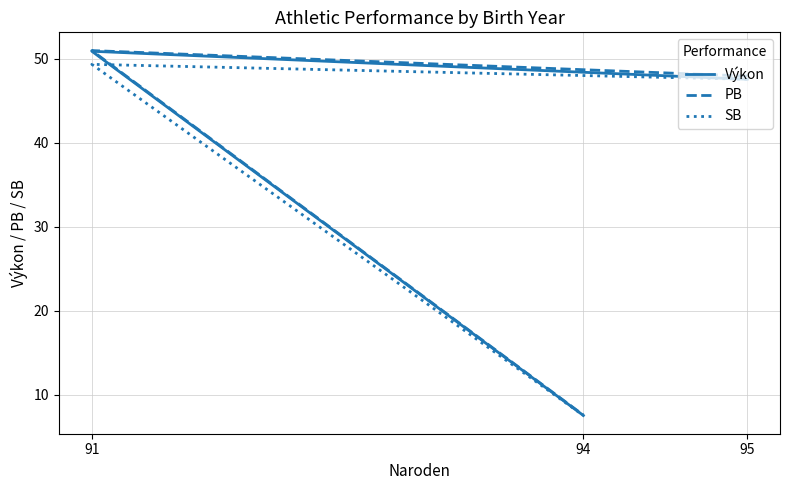

Which has a higher value, 94 or 95?

95